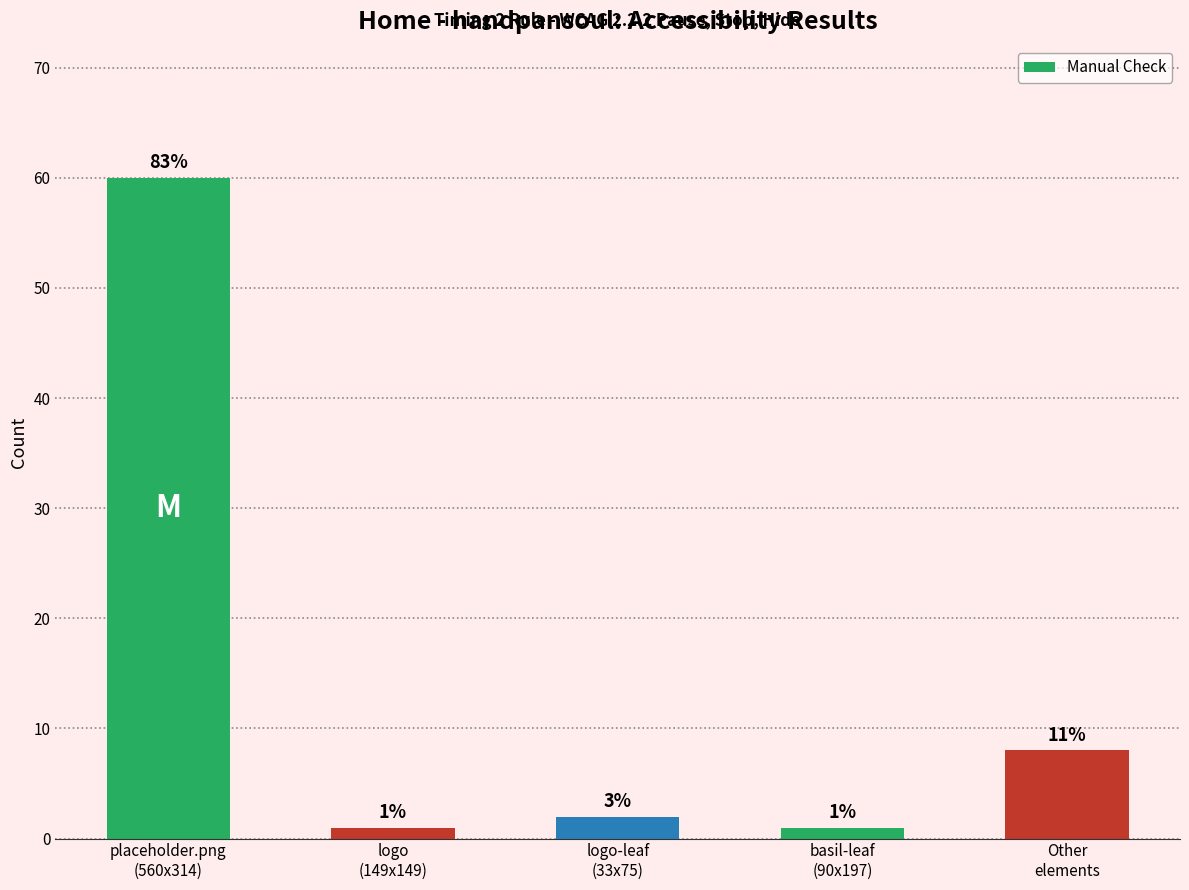

Between basil-leaf
(90x197) and logo-leaf
(33x75), which is larger?

logo-leaf
(33x75)